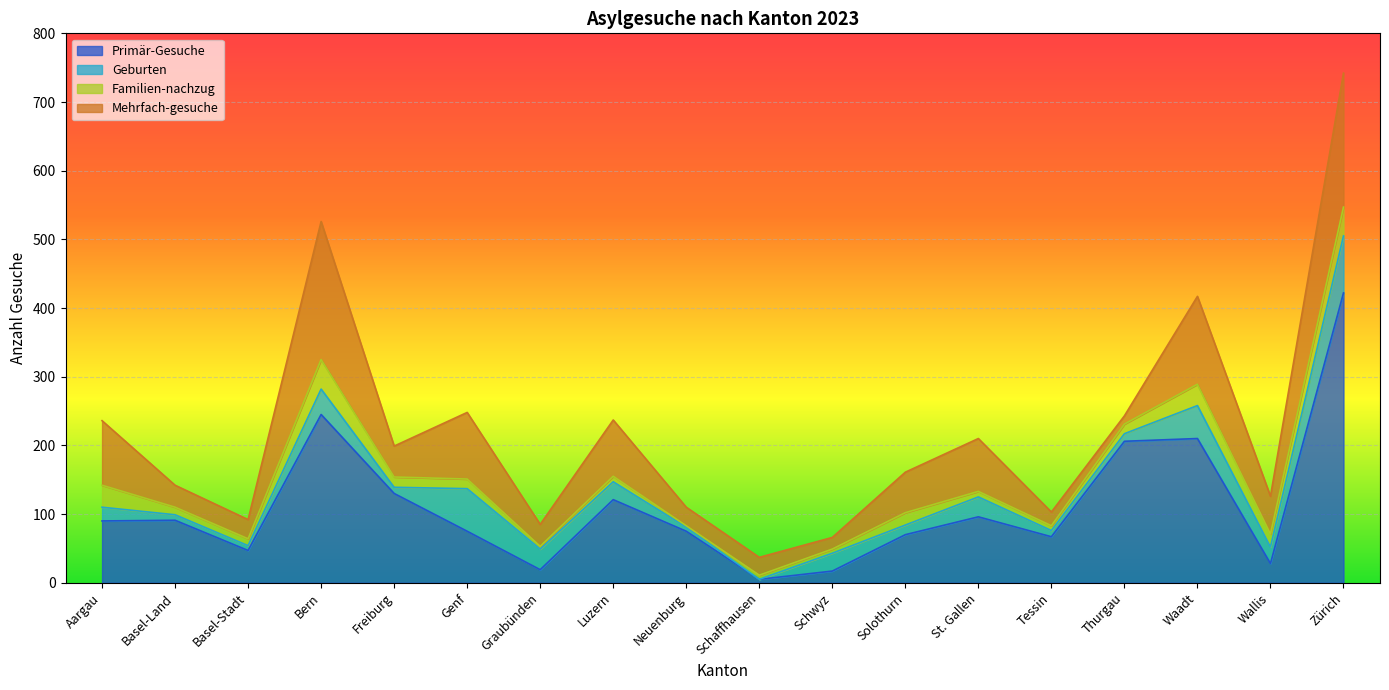

Reading left to right, transcribe all the data shown in this chart.

Primär-Gesuche: Aargau=90	Basel-Land=91	Basel-Stadt=47	Bern=245	Freiburg=130	Genf=75	Graubünden=19	Luzern=121	Neuenburg=75	Schaffhausen=5	Schwyz=17	Solothurn=70	St. Gallen=96	Tessin=67	Thurgau=206	Waadt=210	Wallis=28	Zürich=422
Geburten: Aargau=20	Basel-Land=8	Basel-Stadt=7	Bern=37	Freiburg=9	Genf=62	Graubünden=30	Luzern=26	Neuenburg=6	Schaffhausen=0	Schwyz=26	Solothurn=14	St. Gallen=29	Tessin=9	Thurgau=11	Waadt=48	Wallis=24	Zürich=83
Familien-nachzug: Aargau=32	Basel-Land=11	Basel-Stadt=10	Bern=43	Freiburg=15	Genf=14	Graubünden=4	Luzern=8	Neuenburg=2	Schaffhausen=6	Schwyz=6	Solothurn=18	St. Gallen=8	Tessin=7	Thurgau=14	Waadt=31	Wallis=19	Zürich=42
Mehrfach-gesuche: Aargau=94	Basel-Land=32	Basel-Stadt=28	Bern=201	Freiburg=45	Genf=97	Graubünden=32	Luzern=82	Neuenburg=27	Schaffhausen=26	Schwyz=17	Solothurn=59	St. Gallen=77	Tessin=20	Thurgau=12	Waadt=128	Wallis=55	Zürich=195